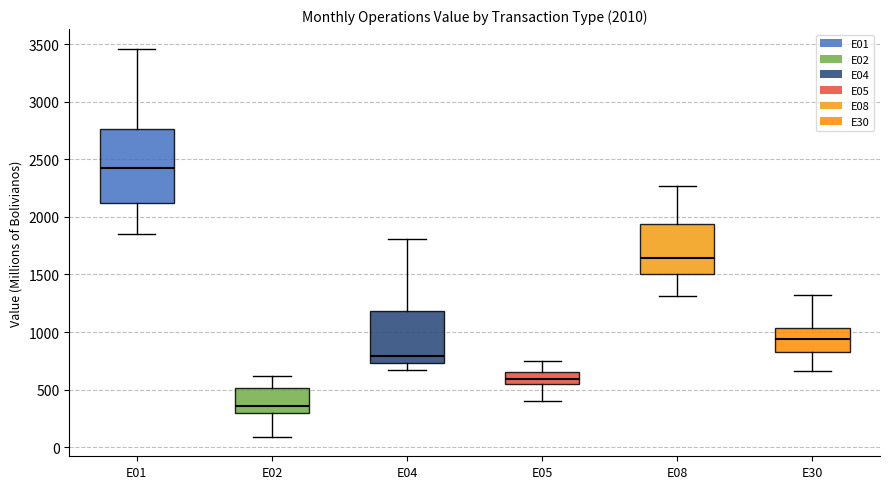

Which box has the lowest median line?

E02